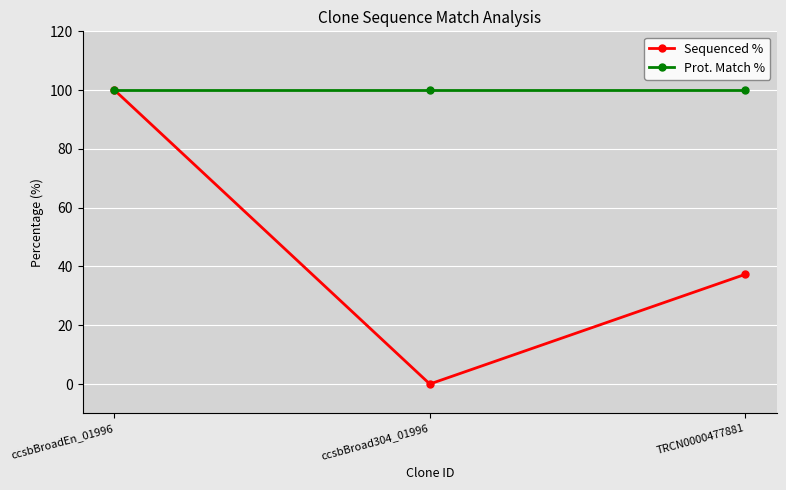

What position from the right is TRCN0000477881?

1